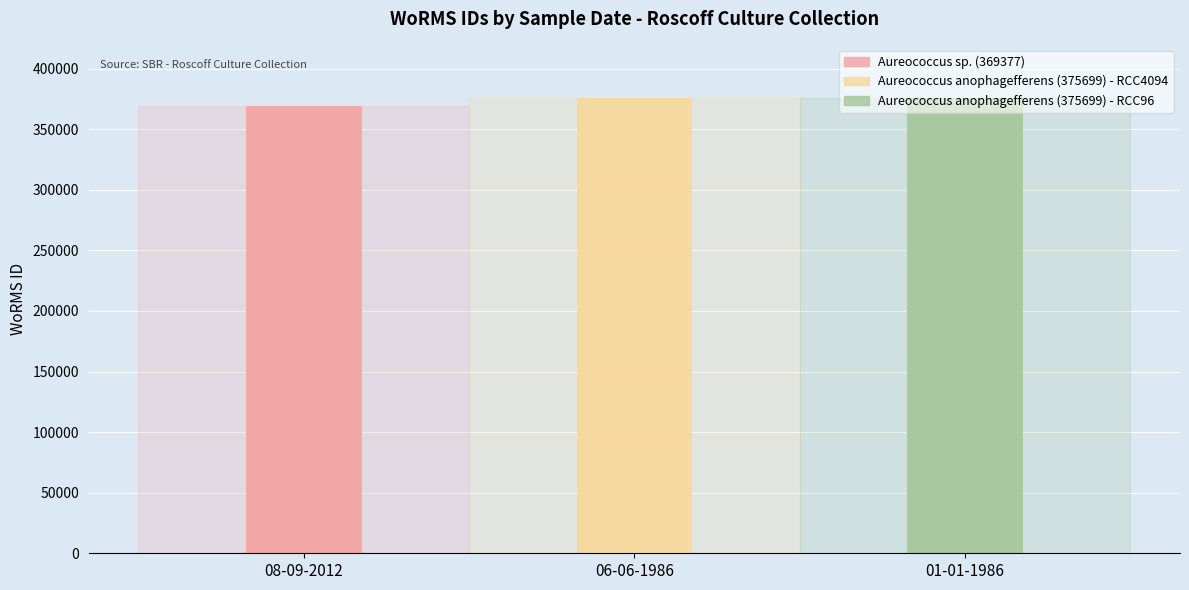

What is the greatest value displayed?

375699